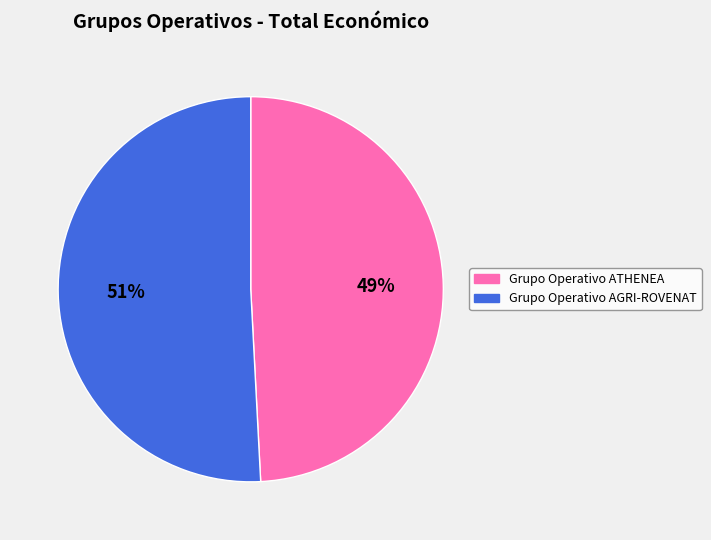

Is there any slice that represents more than half of the pie?

Yes